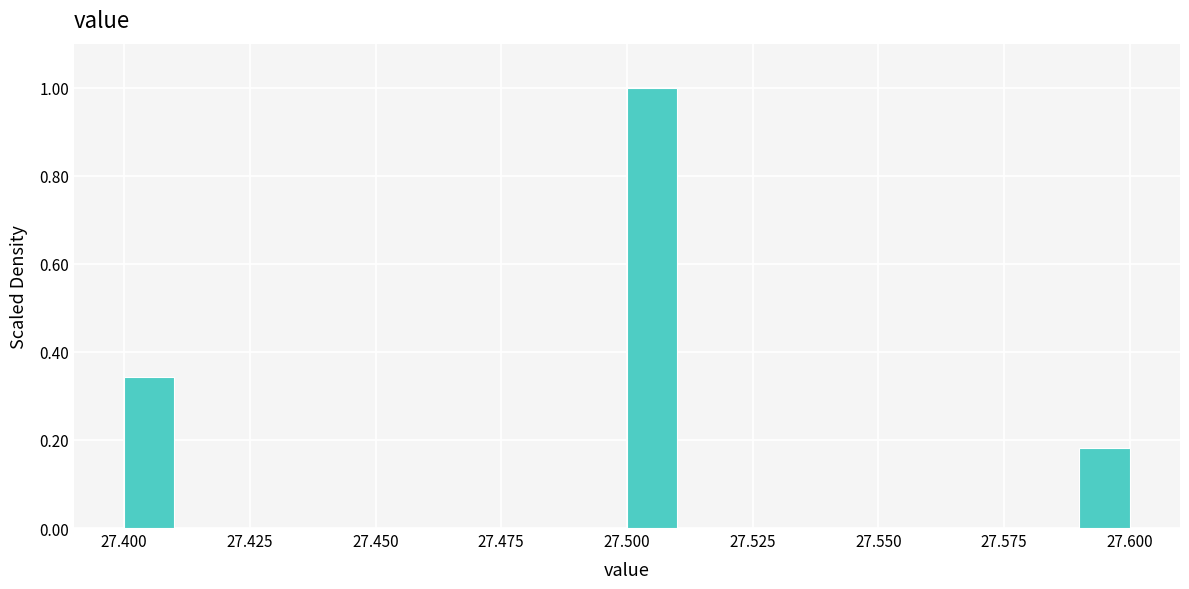

Around what value on the x-axis is the tallest bar? Give the approximate position of its centre, as read against the axis.

27.505